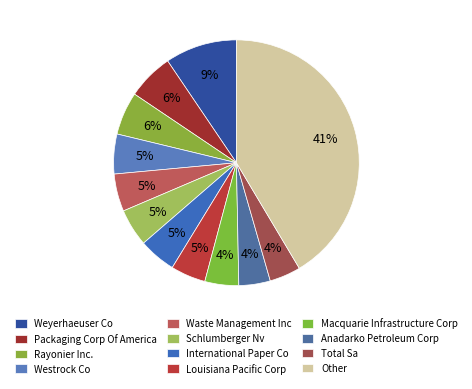

Does Westrock Co account for over 50% of the chart?

No